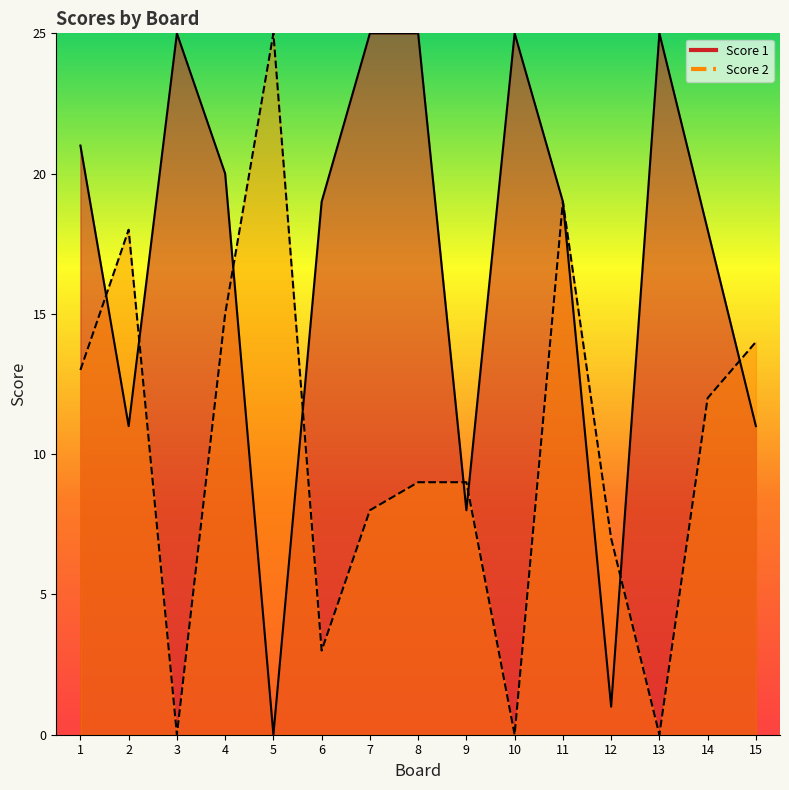

Is the value of Score 2 at 12 greater than the value of Score 1 at 1?

No